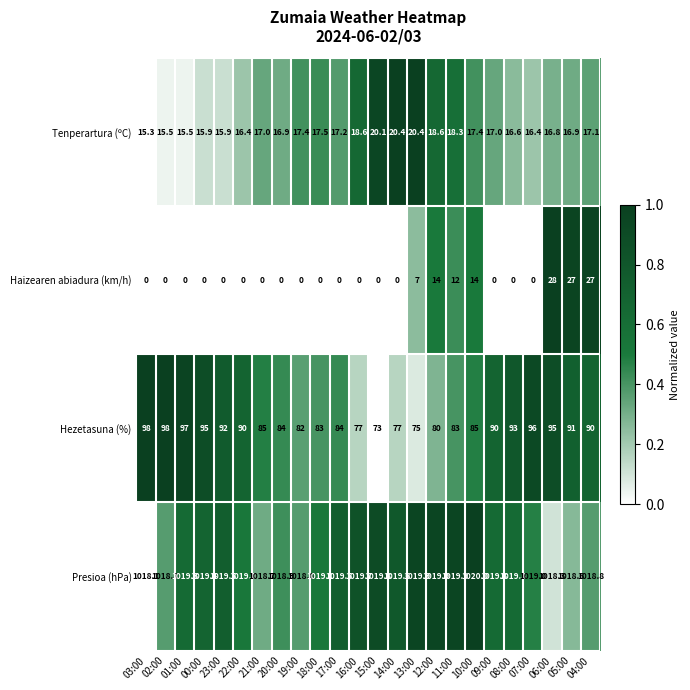

Which category has the highest value across all series?

10:00